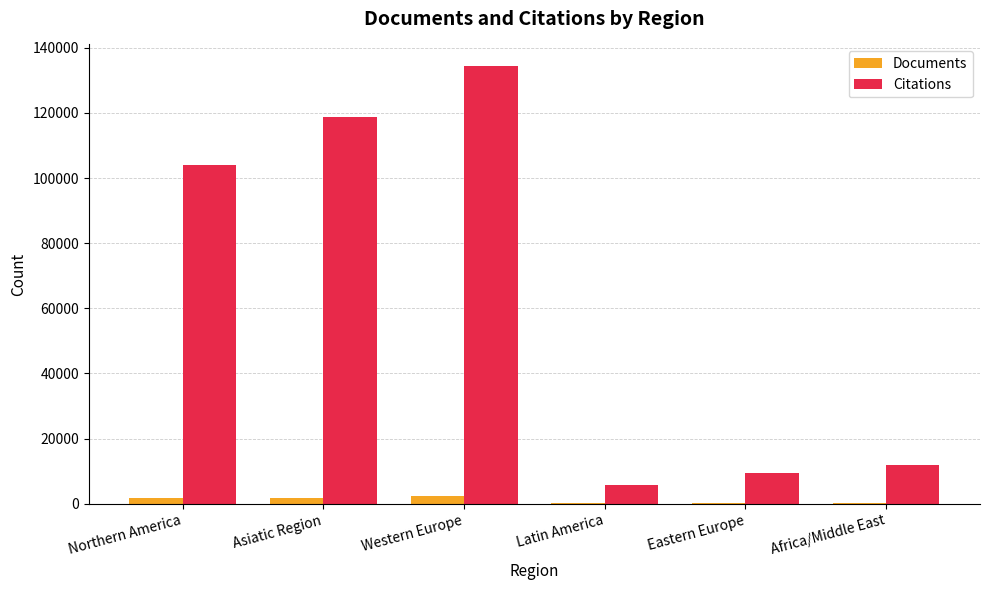

How many groups of bars are there?

6